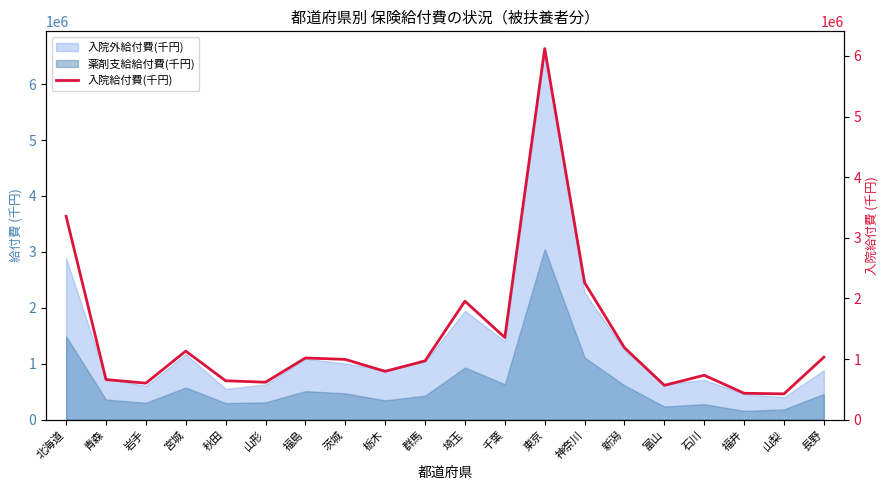

How many points are higher than both their immediate neighbors (excluding endpoints)?

5